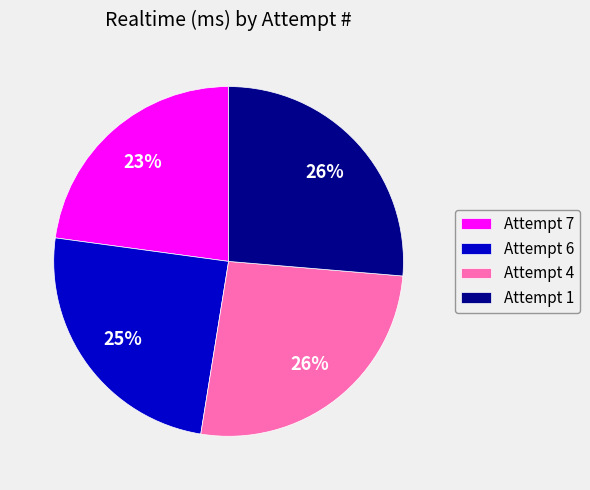

Between Attempt 6 and Attempt 4, which is larger?

Attempt 4